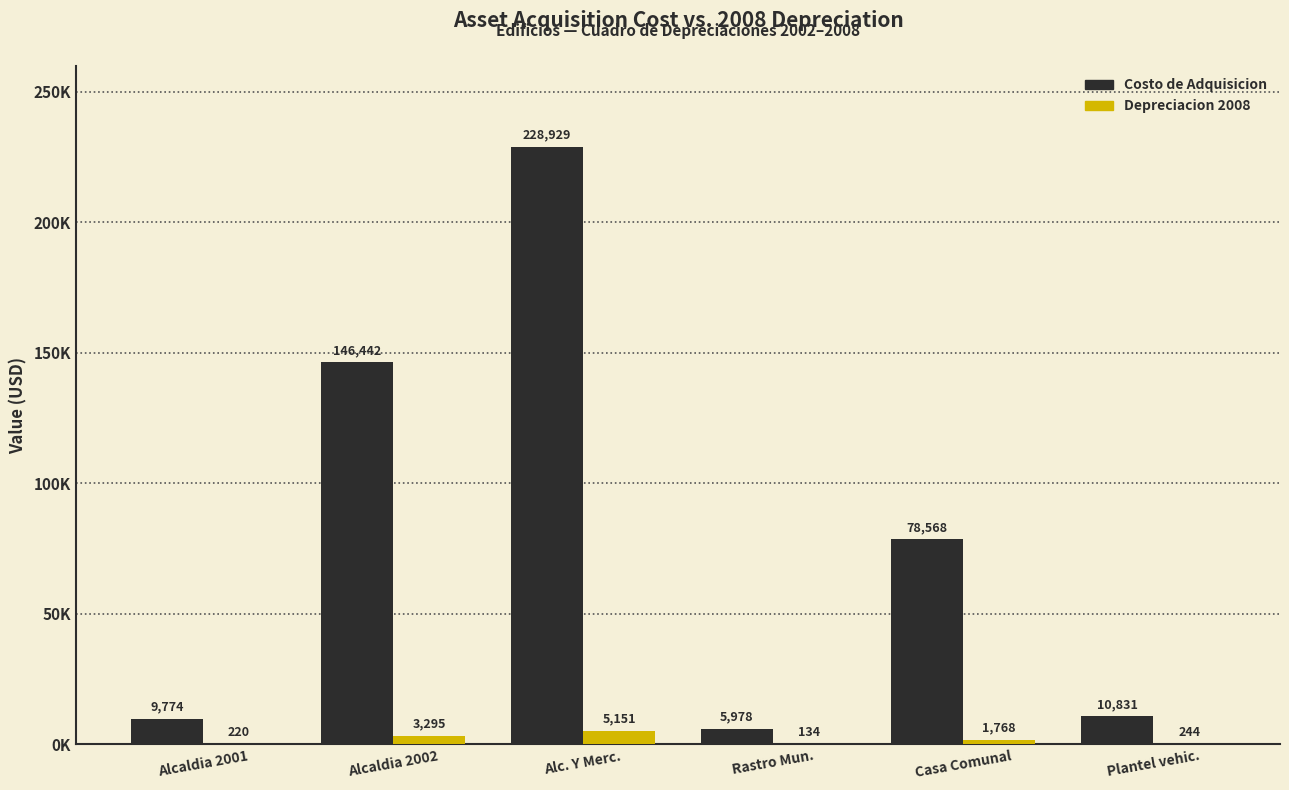

Where does the Depreciacion 2008 series first go above 1767?

Alcaldia 2002